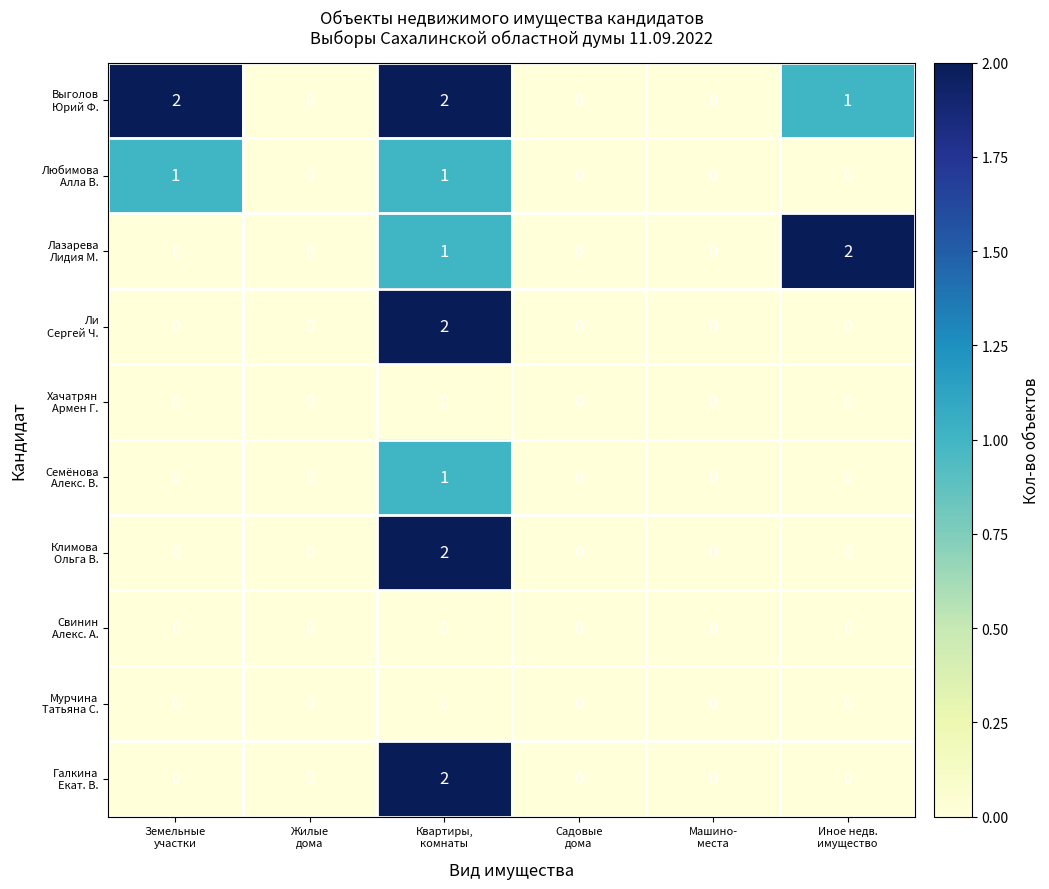

How many distinct data groups are displayed?

10